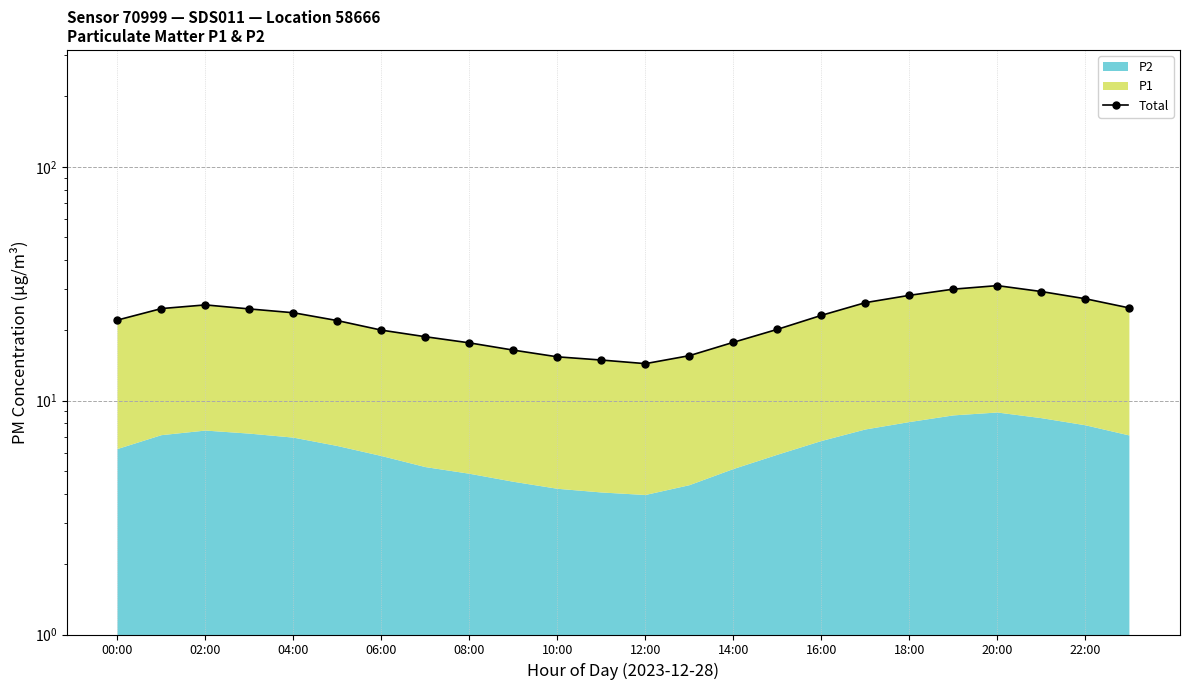

What is the approximate value at 00:00?

22.1